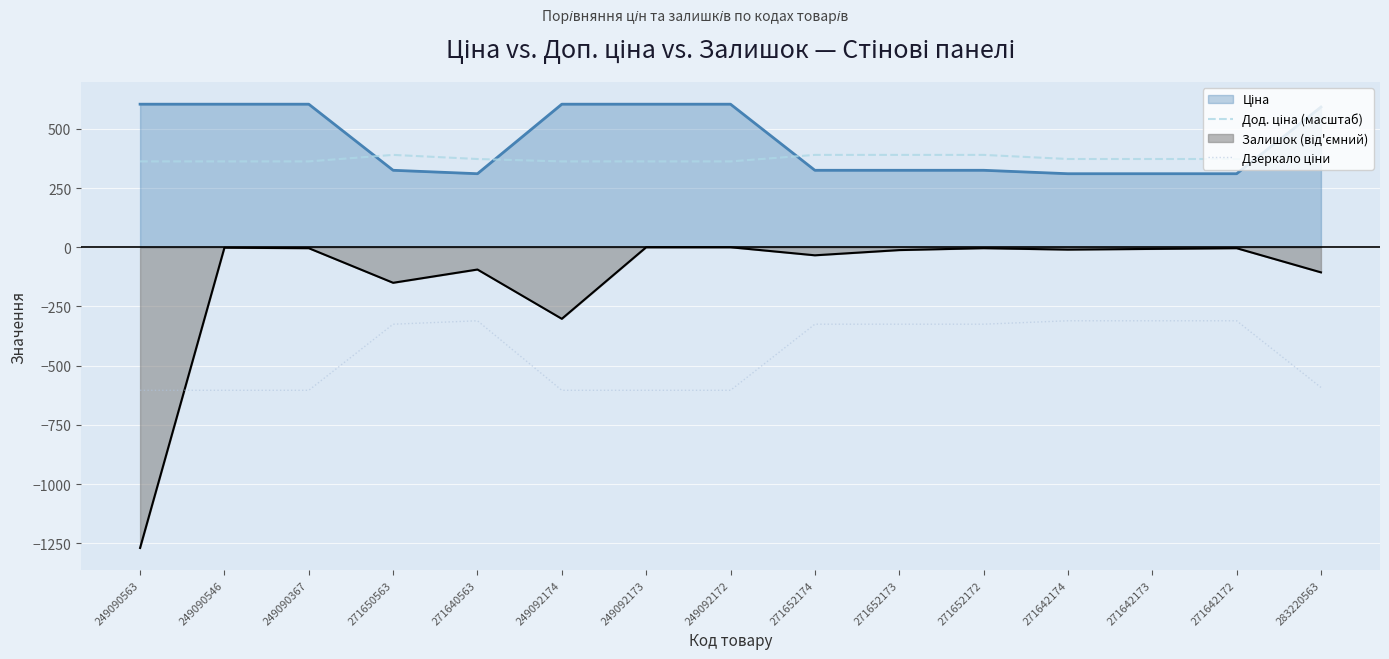

Does the chart display data point markers on the line(s)?

No